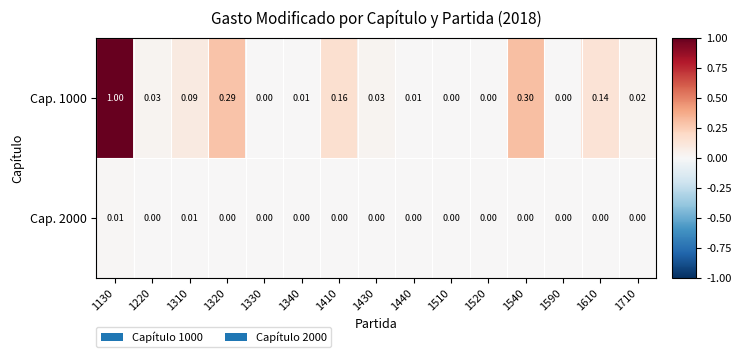

Rank the series by their average value, from lowest to highest.

Cap. 2000, Cap. 1000